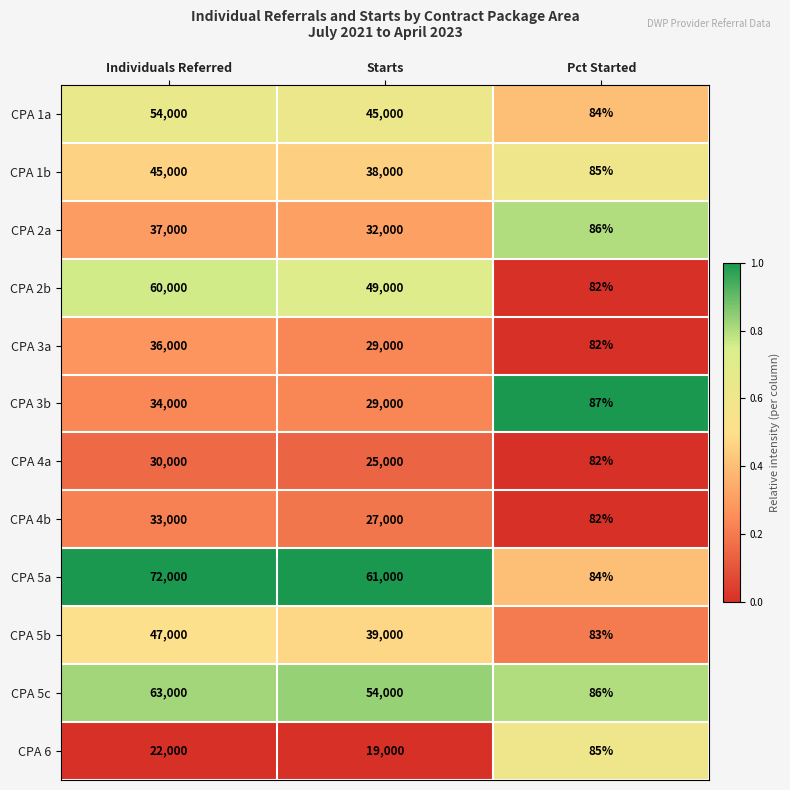

Which series changed the most between Individuals Referred and Pct Started?

CPA 5a